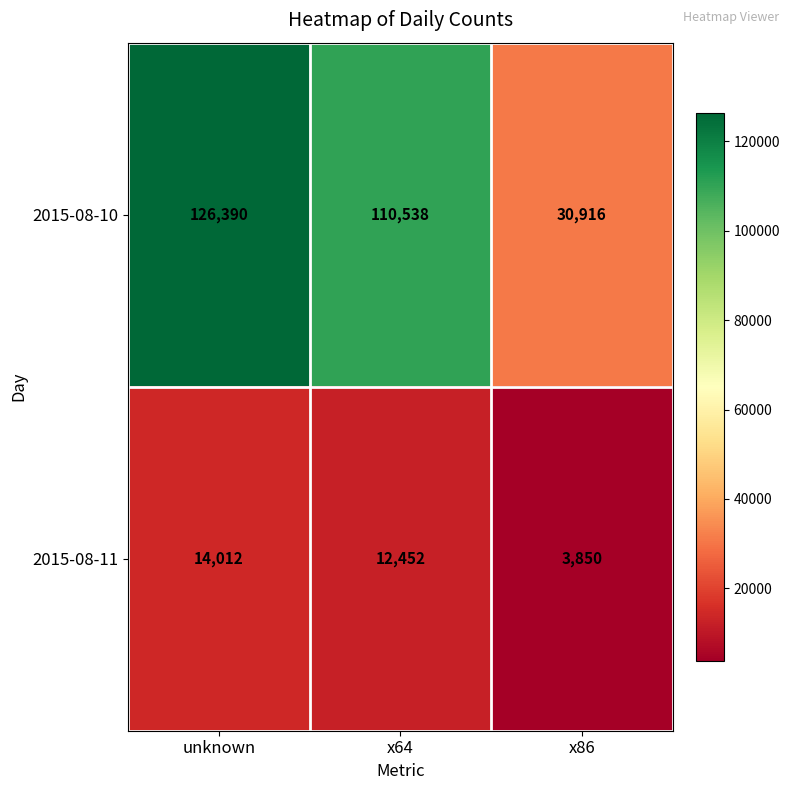

Which label corresponds to the largest value in the chart?

unknown